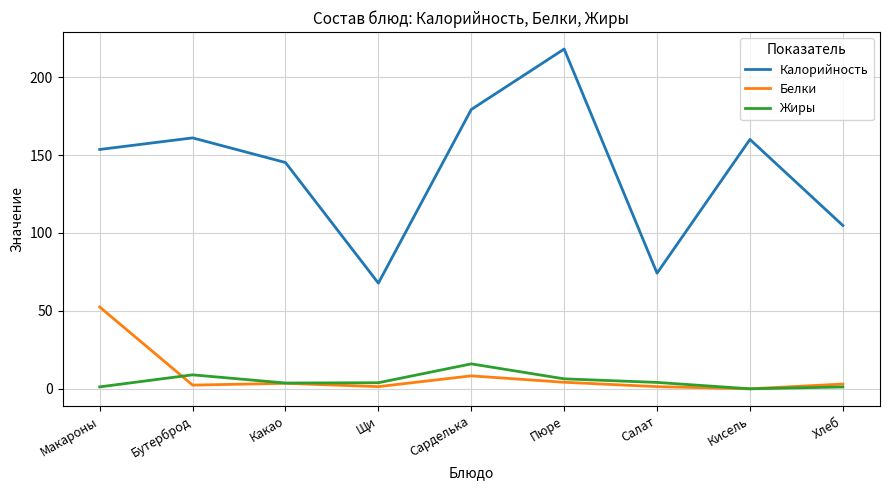

True or false: Жиры and Белки cross at least once.

True